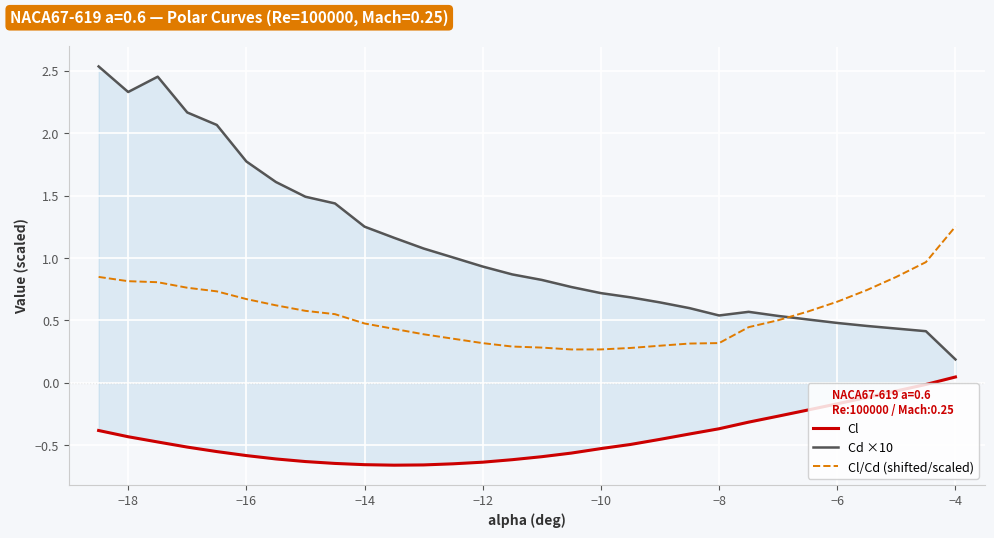

At which label does Cl/Cd (shifted/scaled) reach its peak?

−4